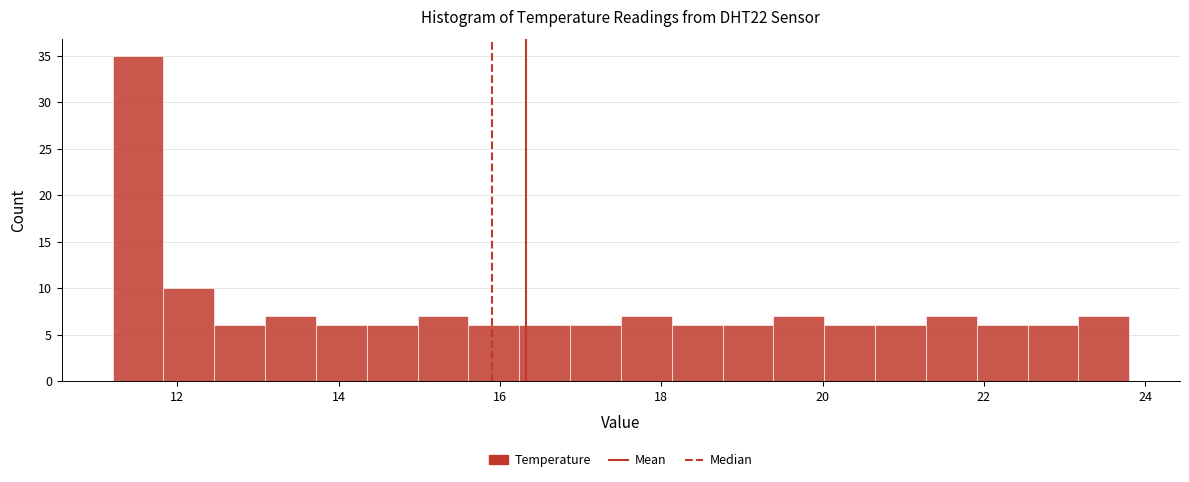

Read against the x-axis, roughly where is the centre of the tallest bar?

11.6